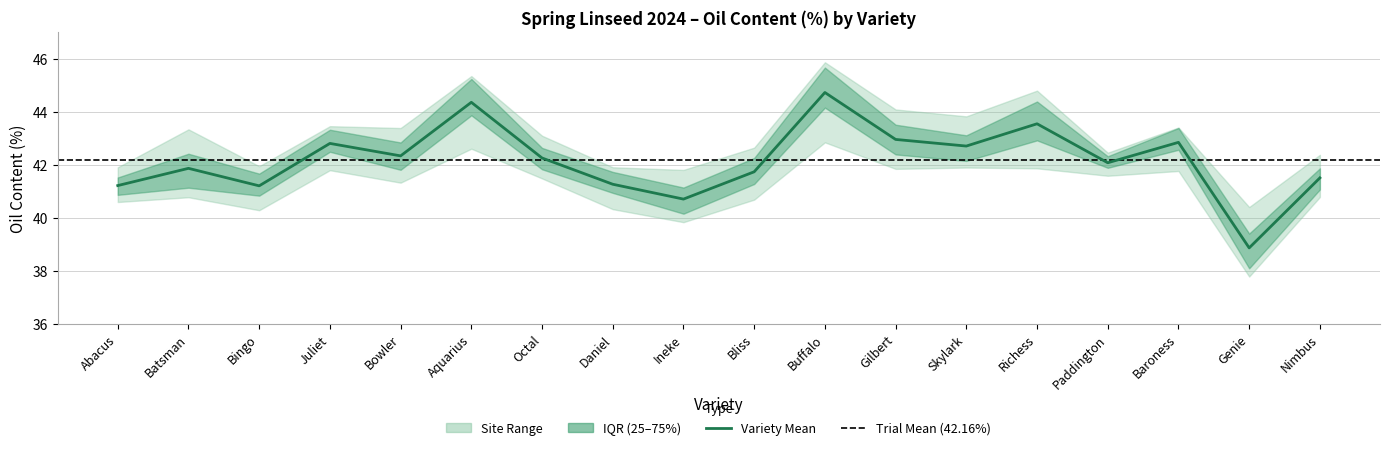

At which category does the chart reach its peak across all series?

Buffalo